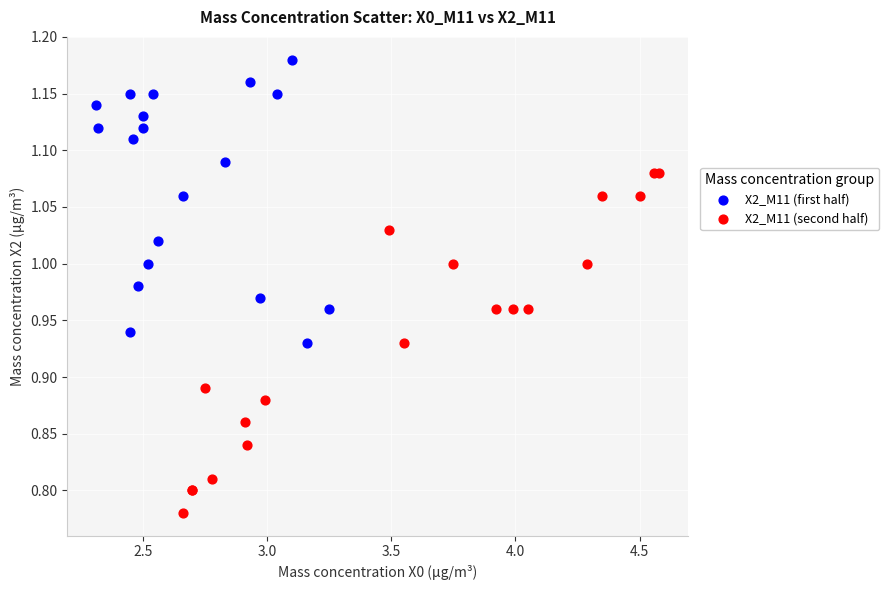

Which series contains the lowest Y value?

X2_M11 (second half)